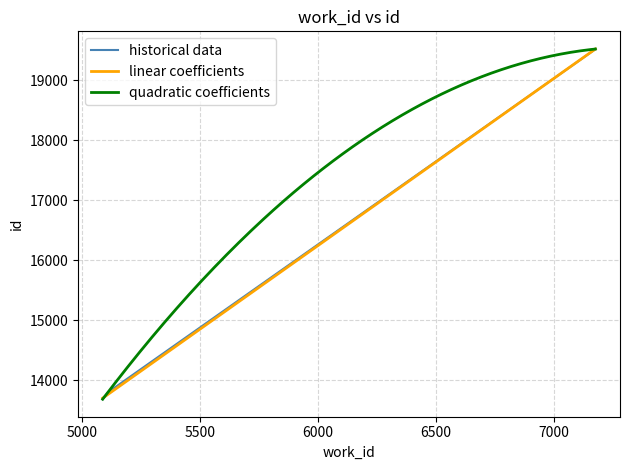

Does the chart display data point markers on the line(s)?

No